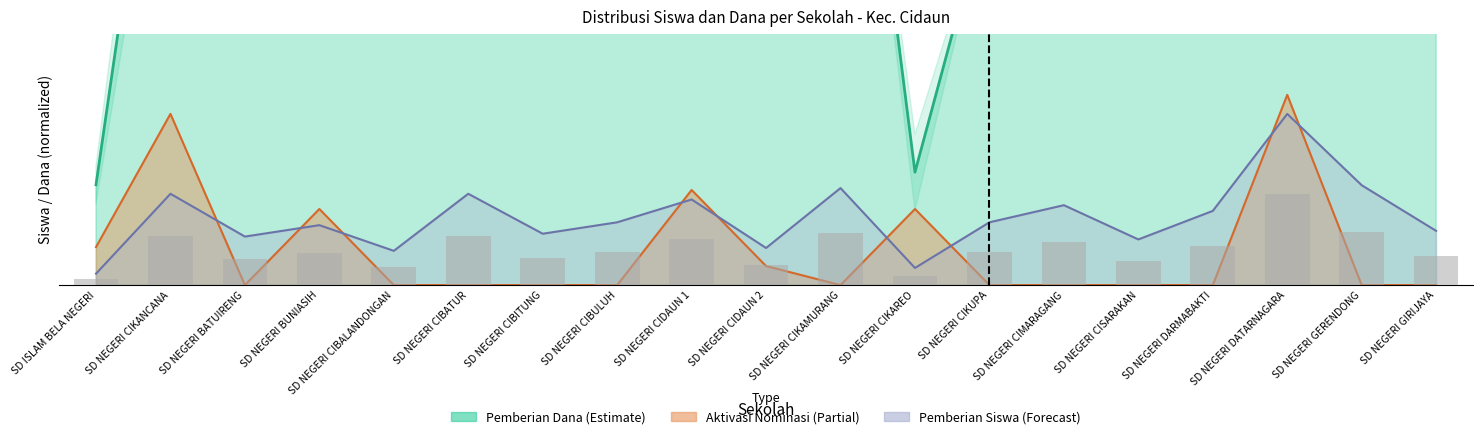

How many values in the Pemberian (Siswa) series exceed 3?

11